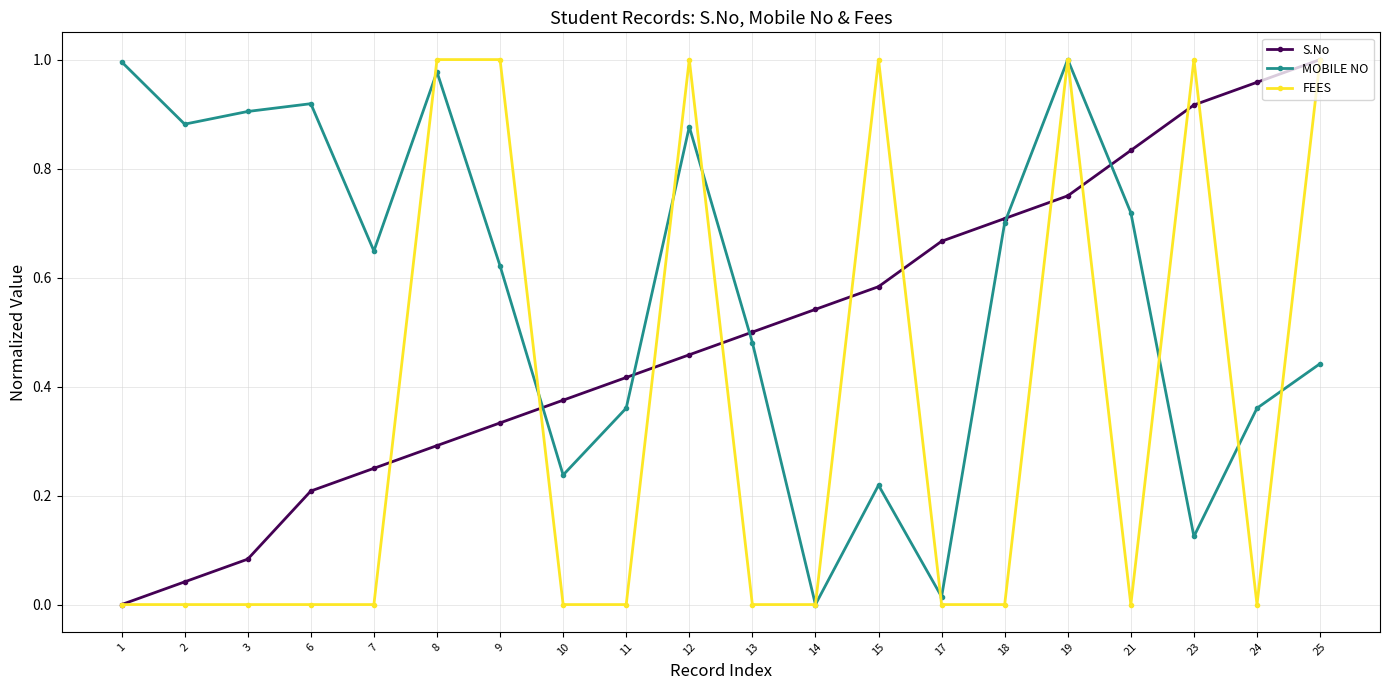

How many data points in S.No are above 0?

19